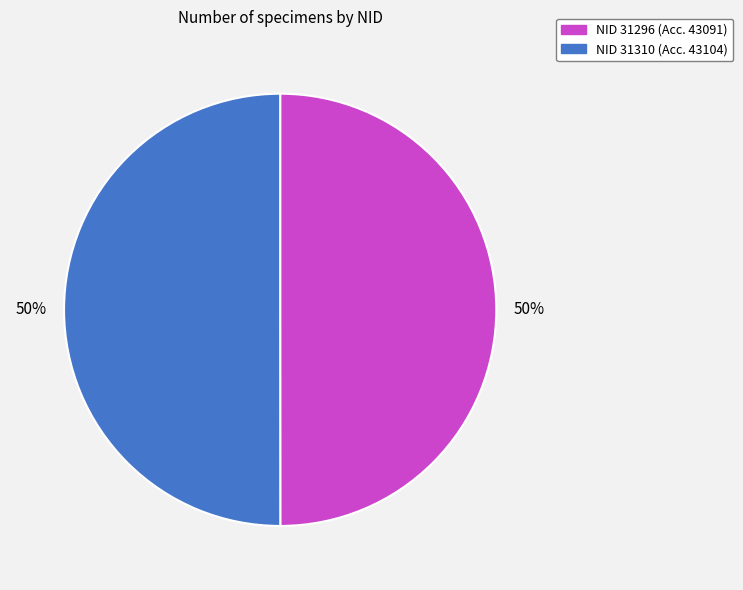

To the nearest percent, what is the average slice percentage?

50%